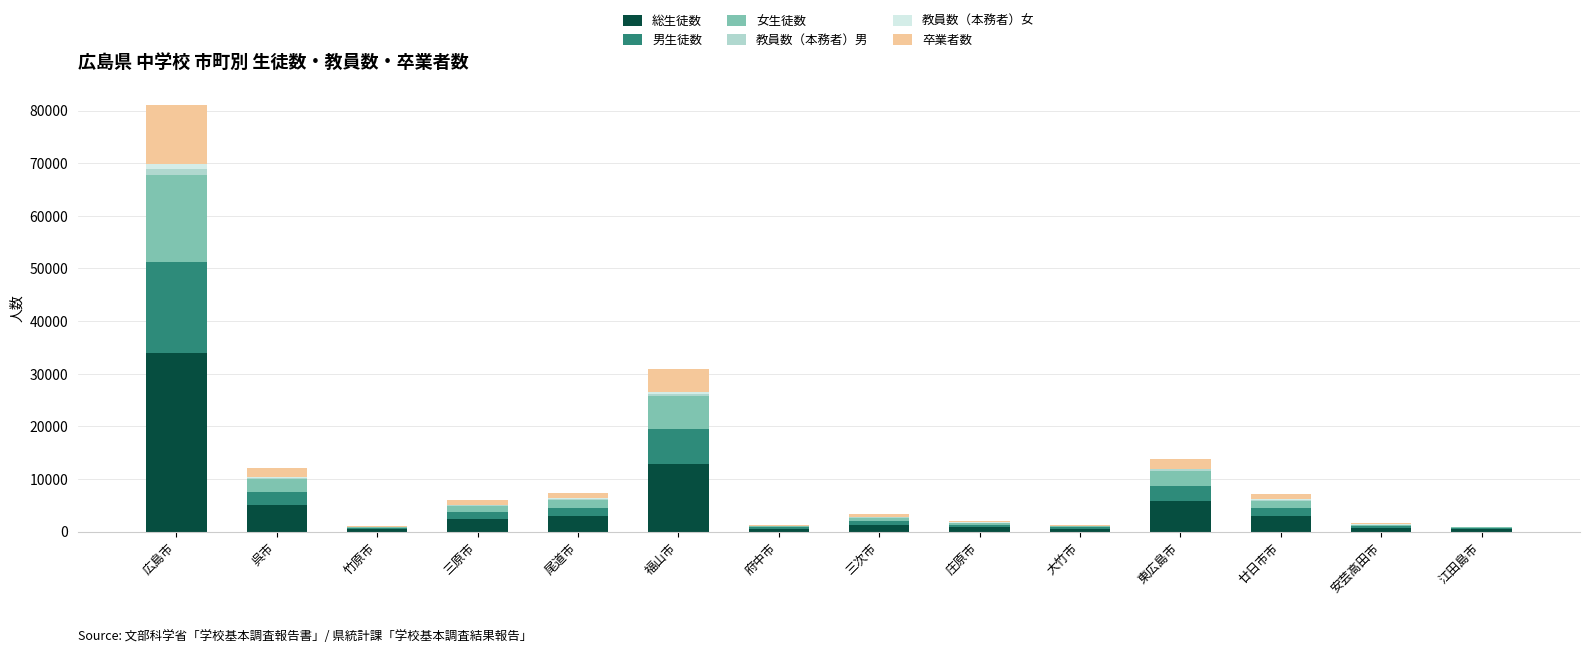

Which category has the highest value in the 総生徒数 series?

広島市